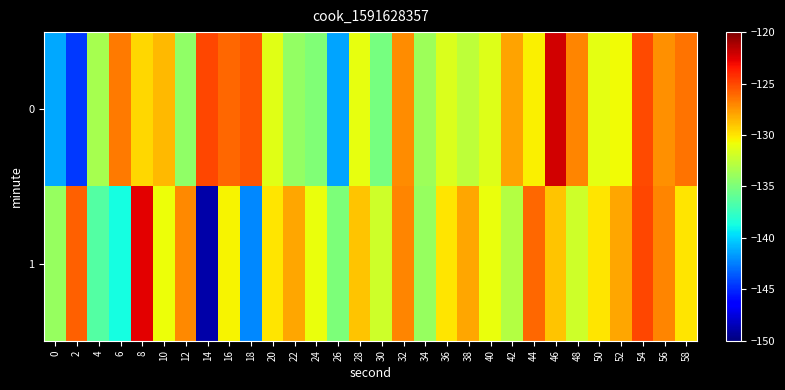

List the series in order of their peak value, highest first.

0, 1